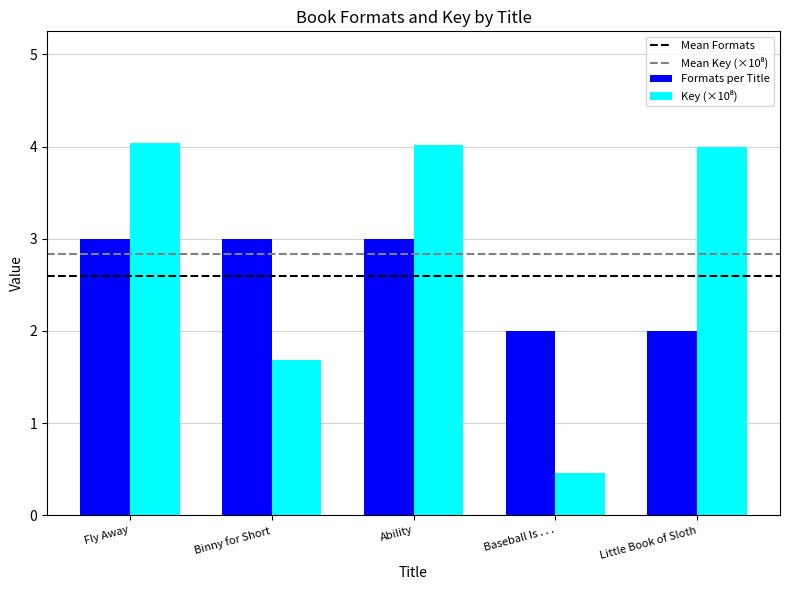

Read the Formats per Title value at Ability.

3.0